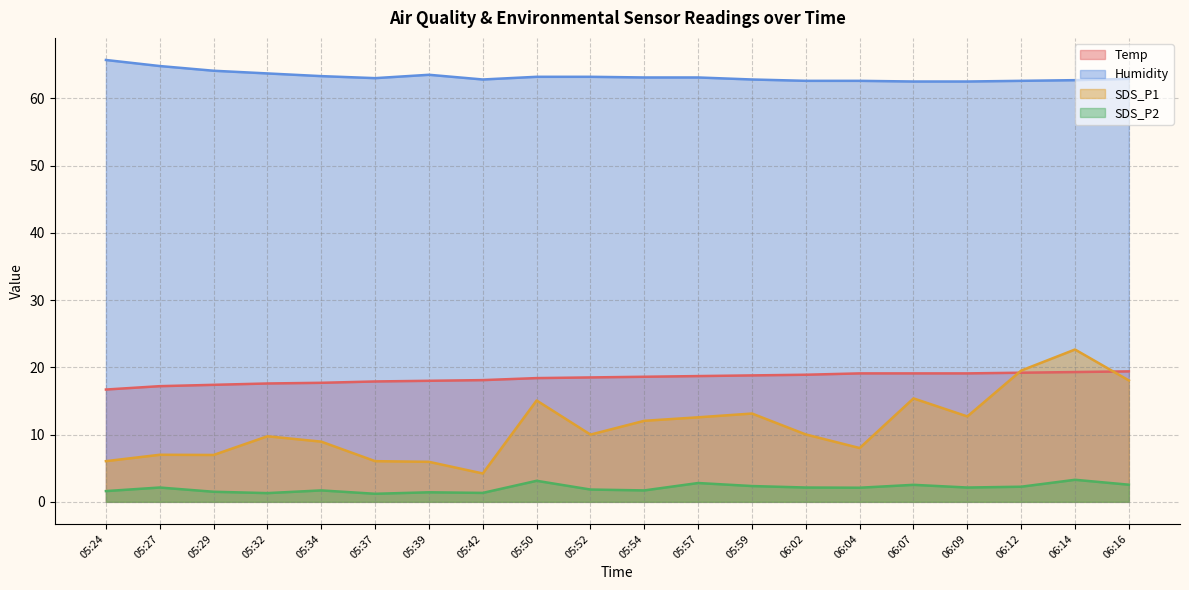

What is the minimum value for Temp?

16.7